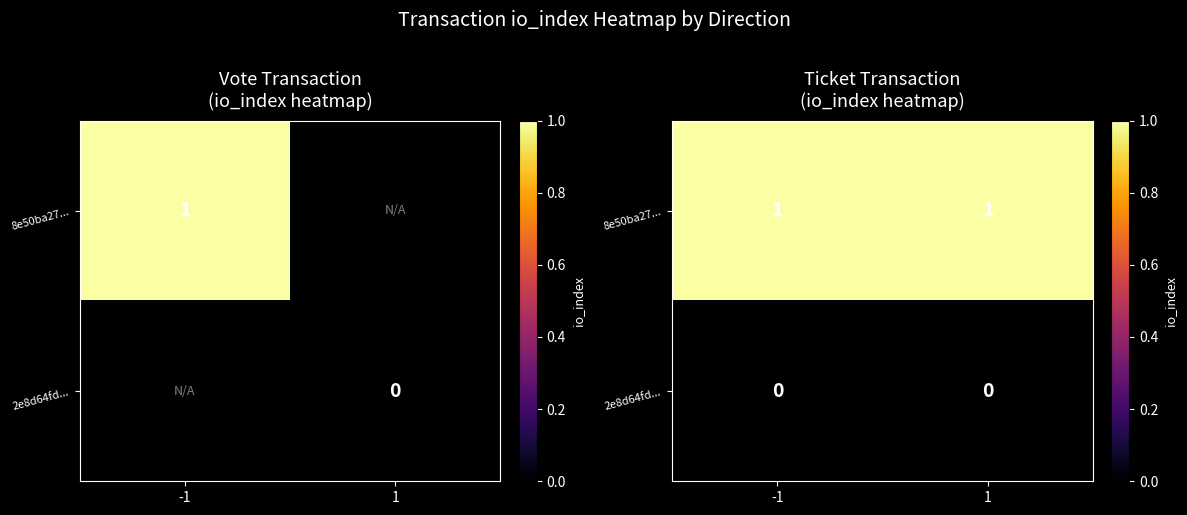

Rank the series by their average value, from lowest to highest.

2e8d64fd..., 8e50ba27...